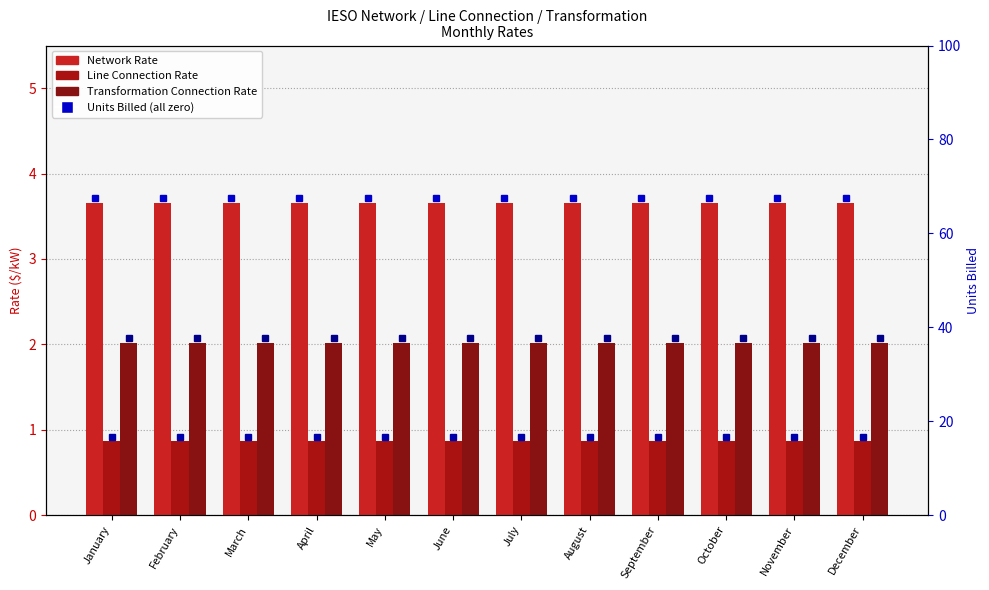

Which series has the largest range (max minus min)?

Network Rate